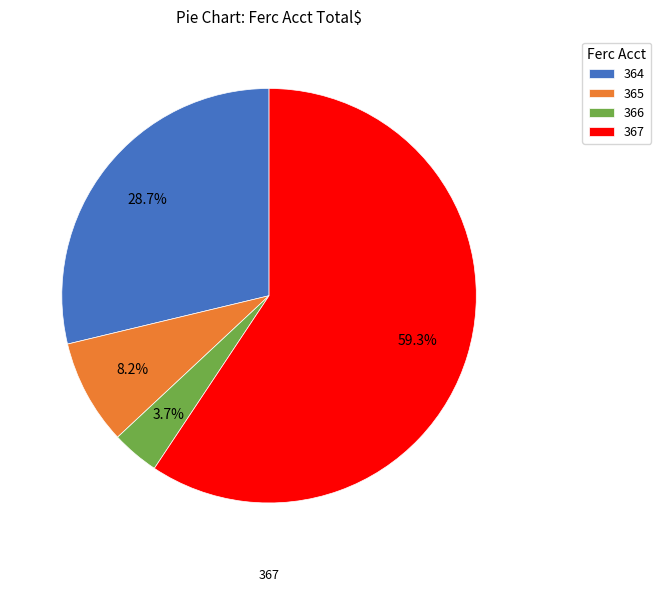

To the nearest percent, what percentage of the pie is 366?

4%